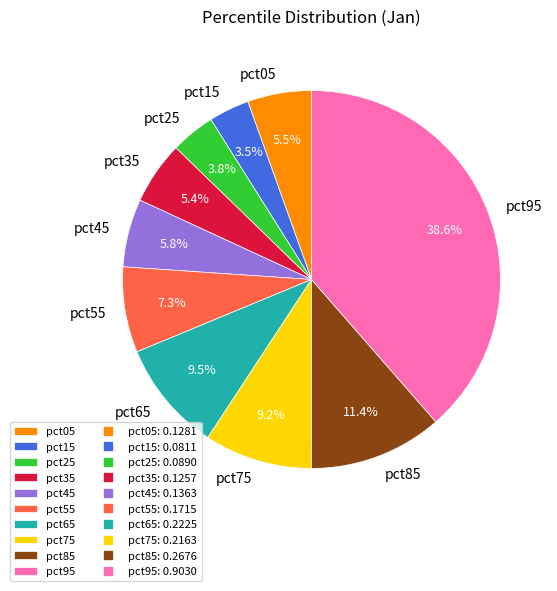

Between pct75 and pct25, which is larger?

pct75